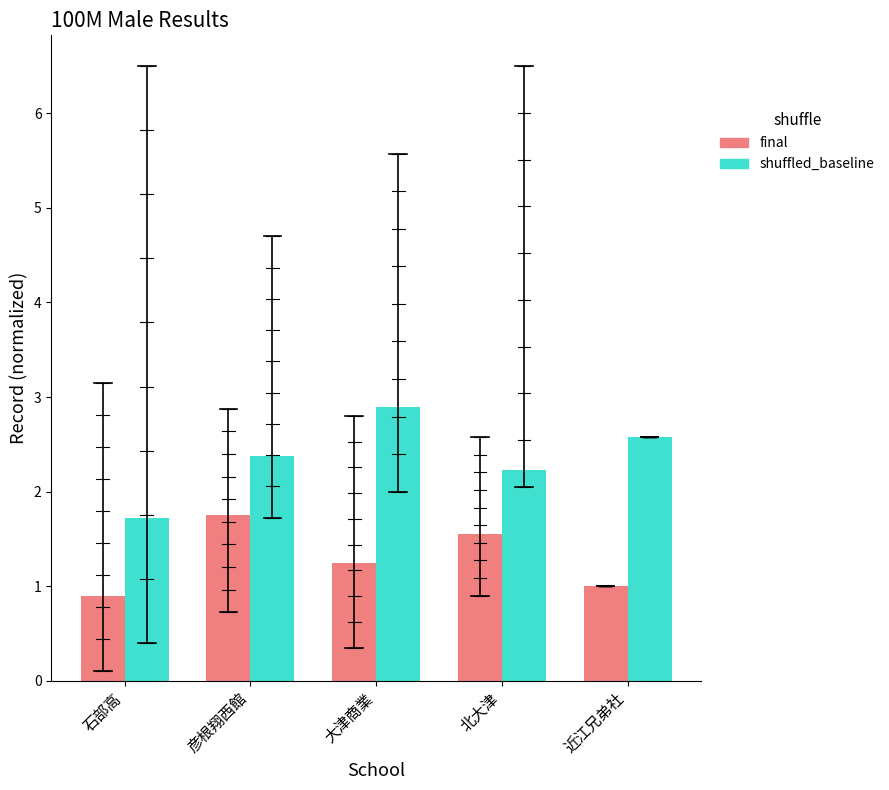

Which label corresponds to the largest value in the chart?

大津商業